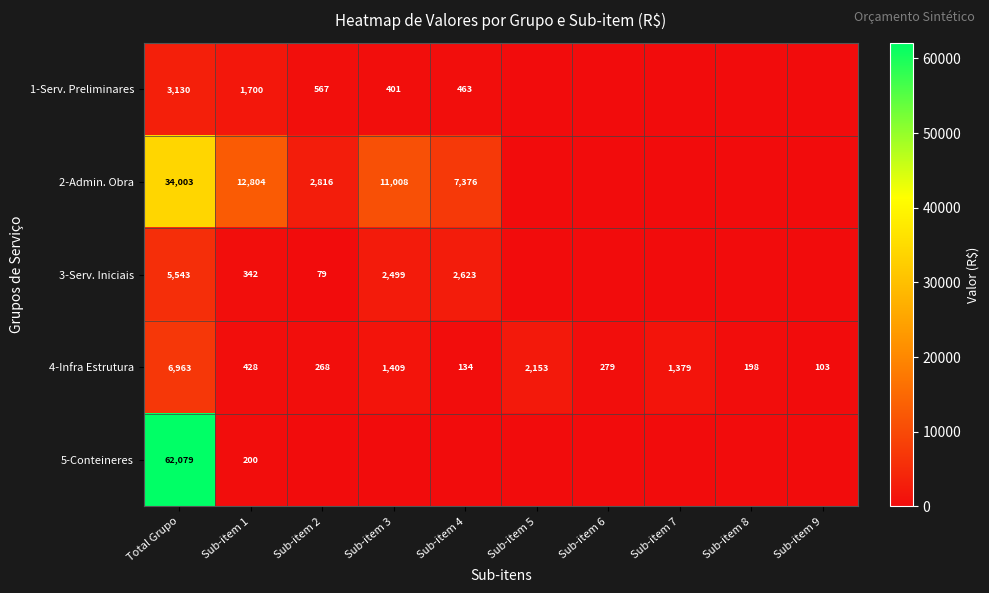

What is the difference between the 1-Serv. Preliminares values at Sub-item 1 and Sub-item 3?

1299